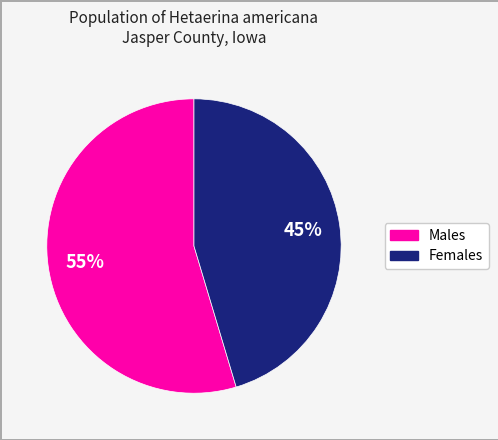

Is there any slice that represents more than half of the pie?

Yes